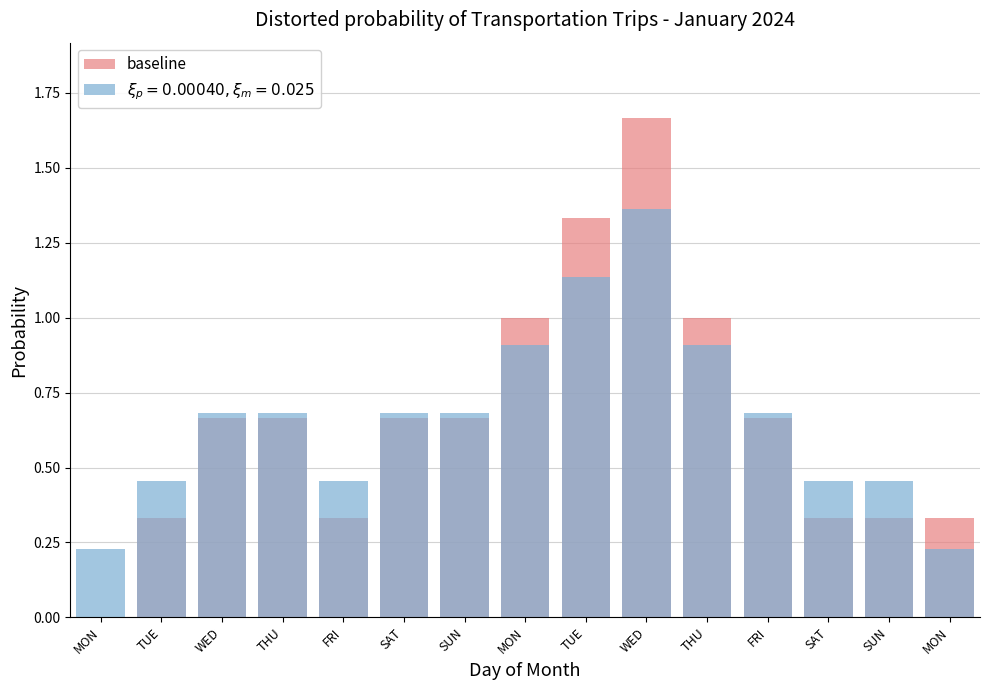

How many values are above zero?

14